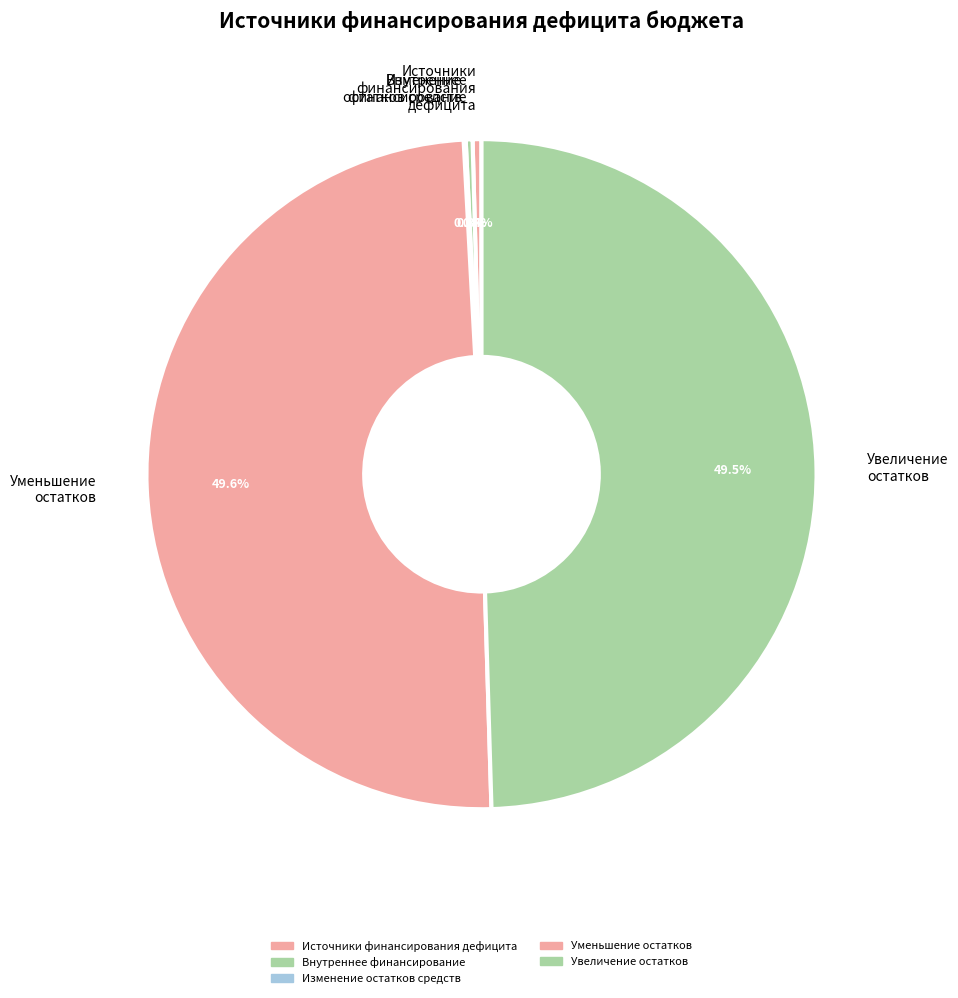

What percentage is NOT represented by Уменьшение остатков?

50.4%